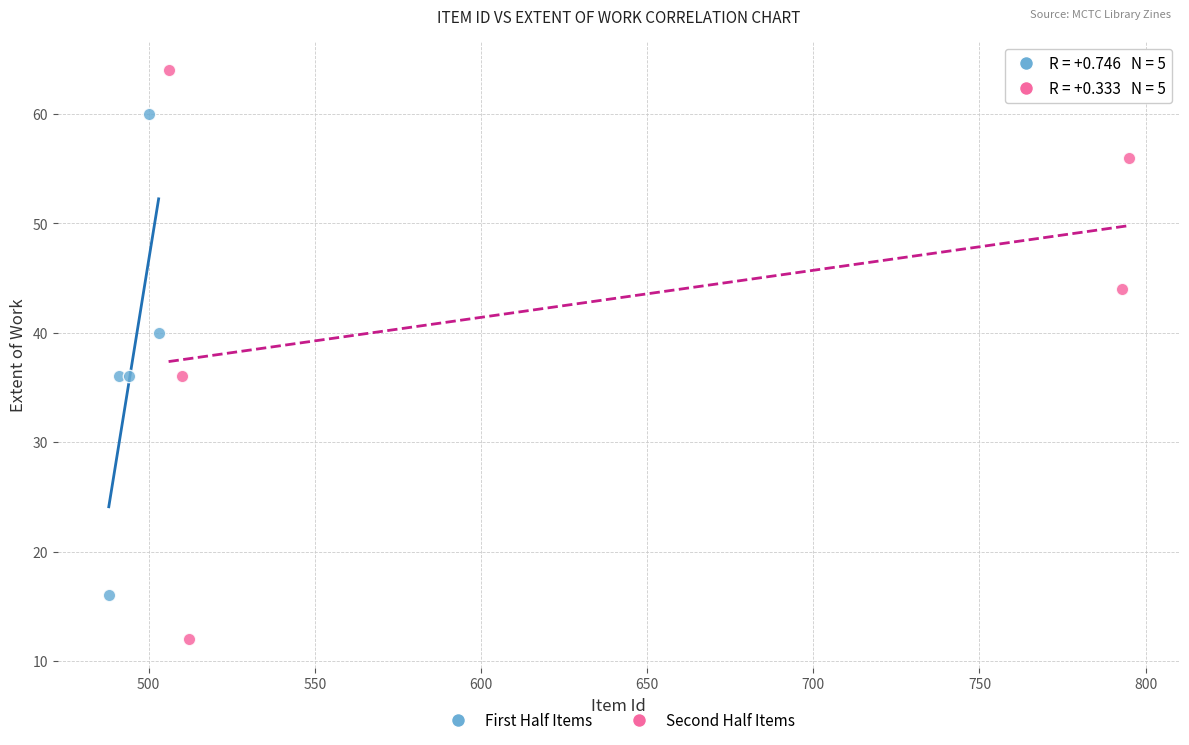

Which series contains the highest Y value?

Second Half Items